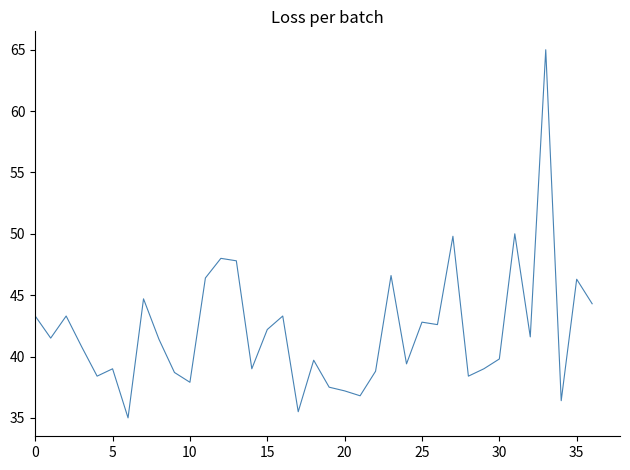

What is the smallest value displayed?

35.0